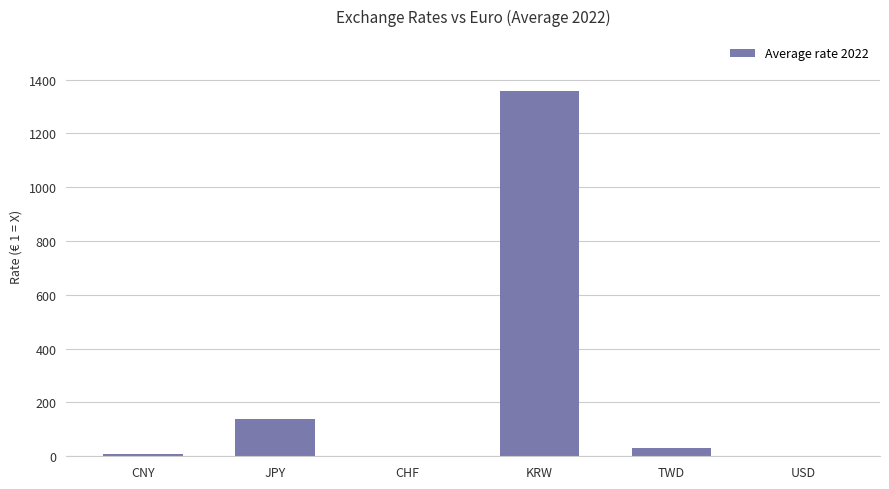

Are the bars grouped side by side (vs. stacked)?

No